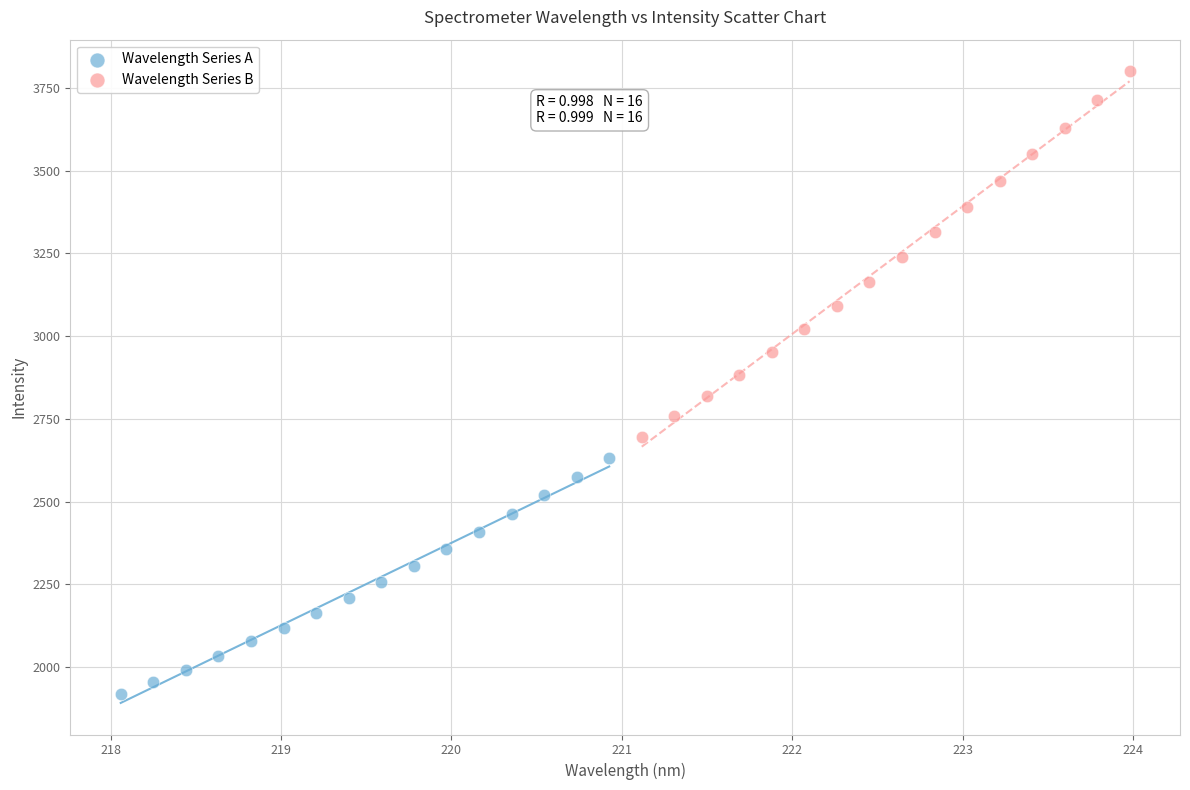

Which series contains the lowest Y value?

Wavelength Series A